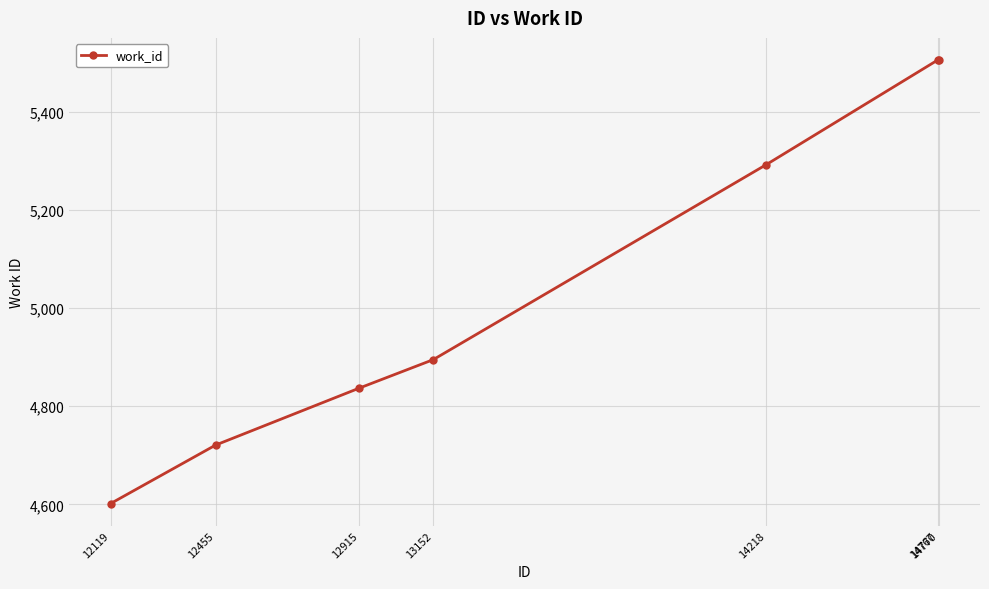

How many values are between 4721 and 5505?

6